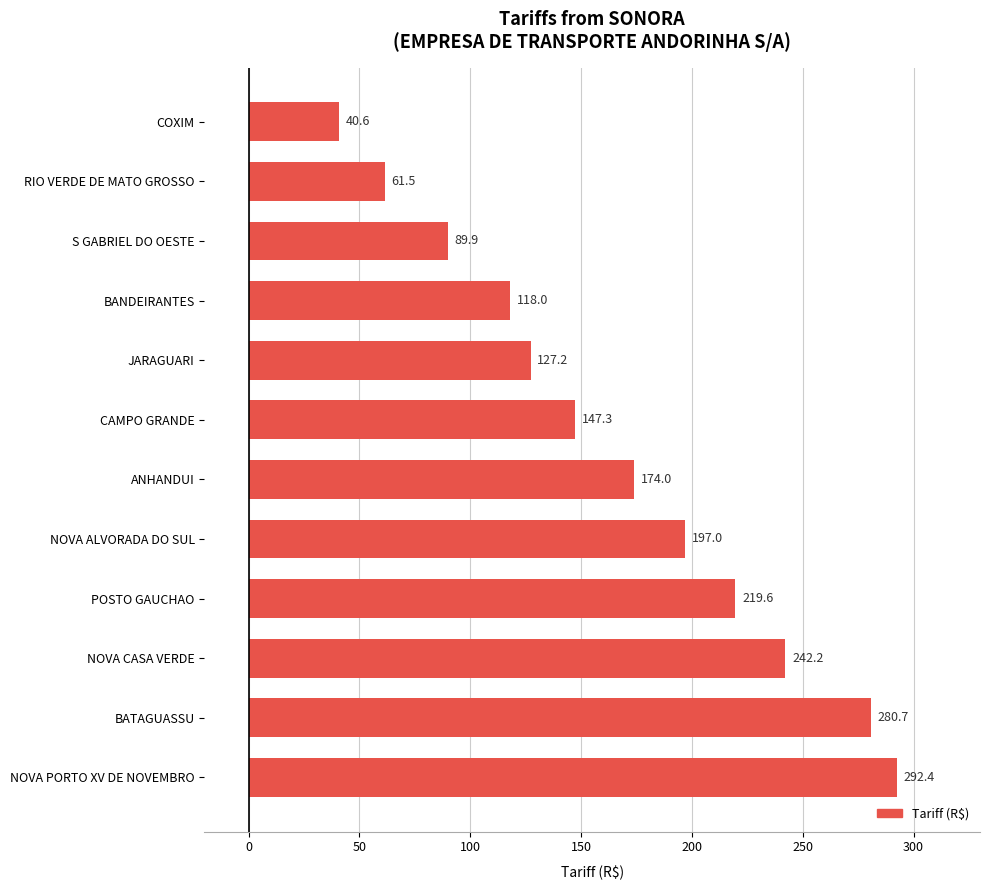

How many values are below 174?

6